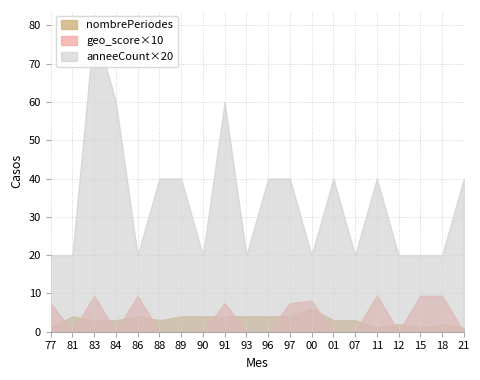

What is the maximum value shown in the chart?

80.0